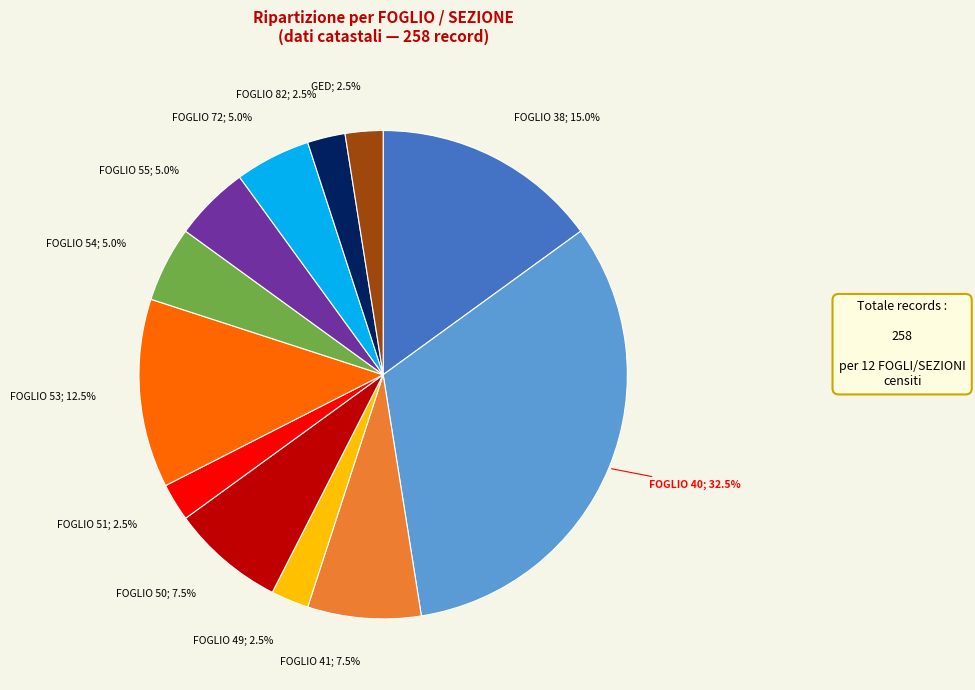

Is there any slice that represents more than half of the pie?

No